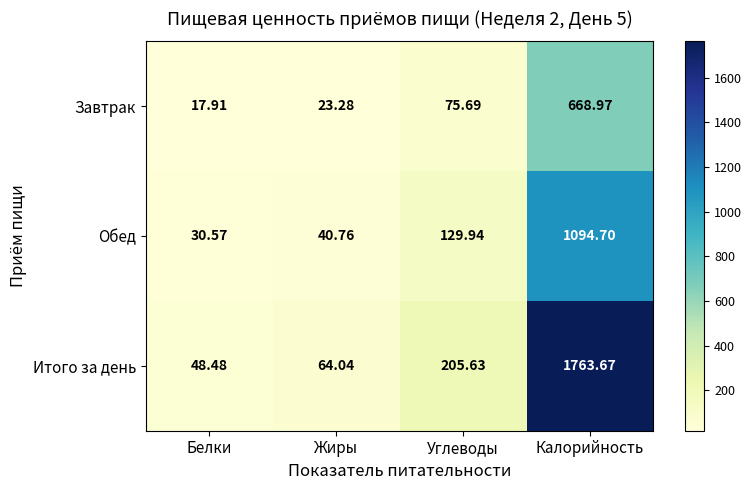

Which series has the widest spread of values?

Итого за день